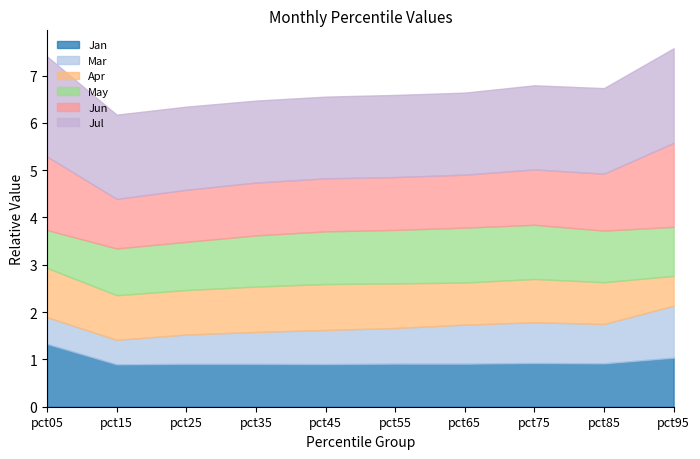

At pct95, list the series in order from largest to smallest.

Jul, Jun, Mar, May, Jan, Apr